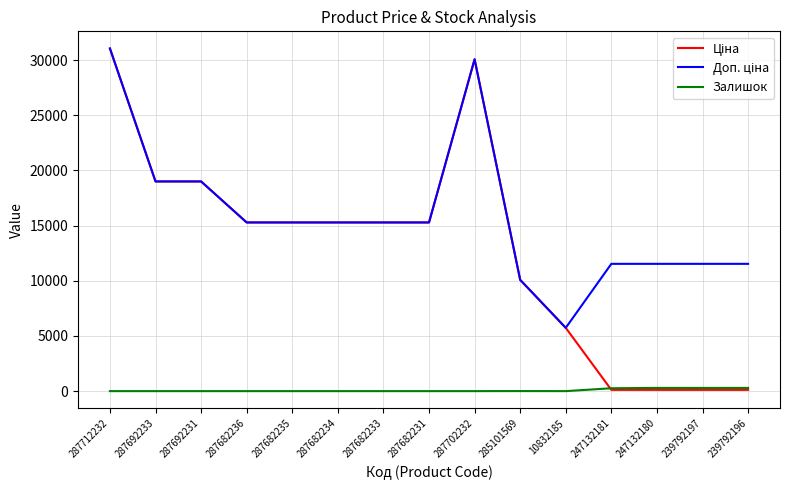

What is the difference between the highest and lowest values at 287692233?

19005.7